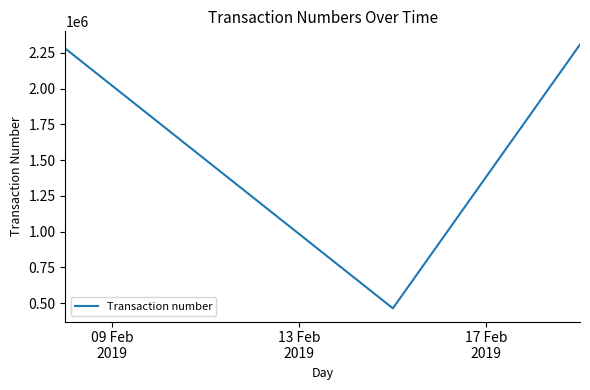

What is the sum of all values?

5049775